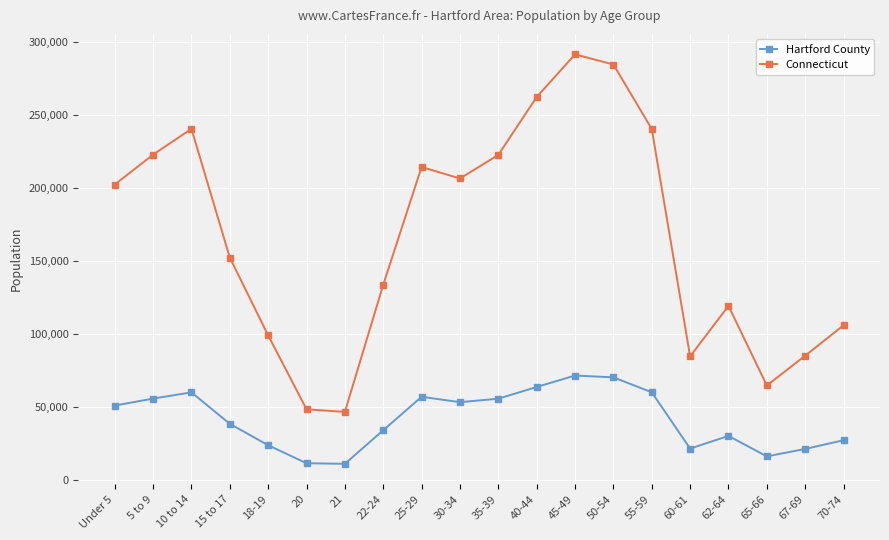

Rank the series by their average value, from lowest to highest.

Hartford County, Connecticut